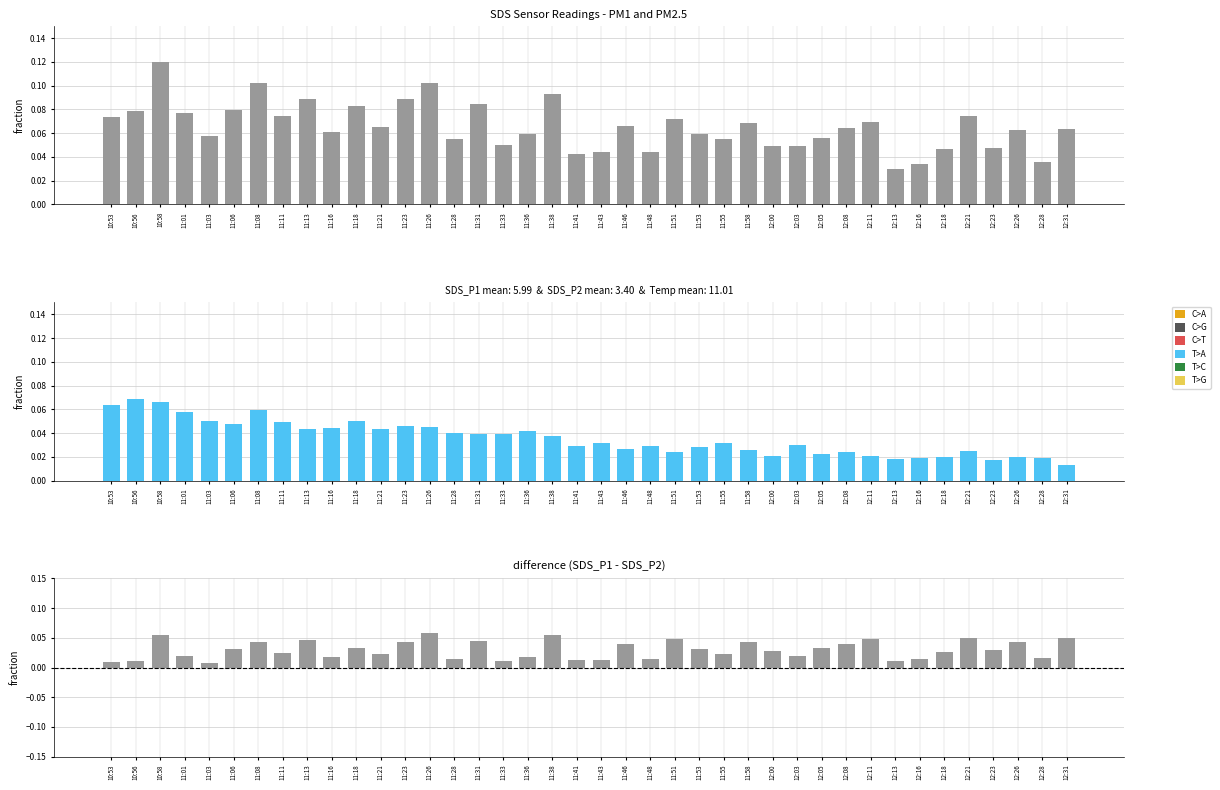

At which category is the sum across all series the highest?

10:58